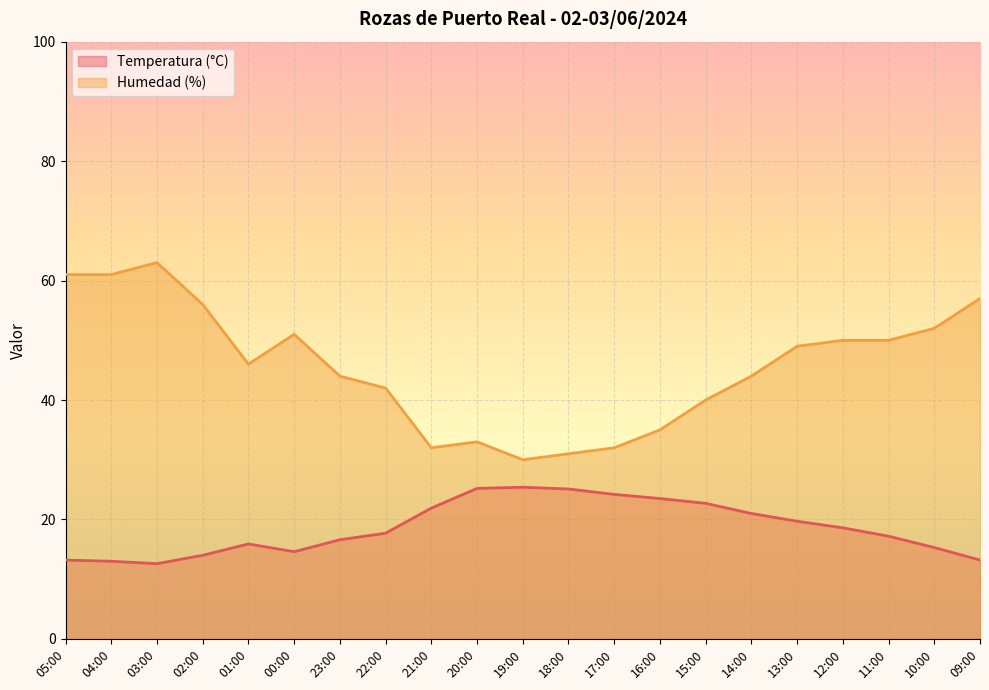

At how many categories does at least one series exceed 49?

9